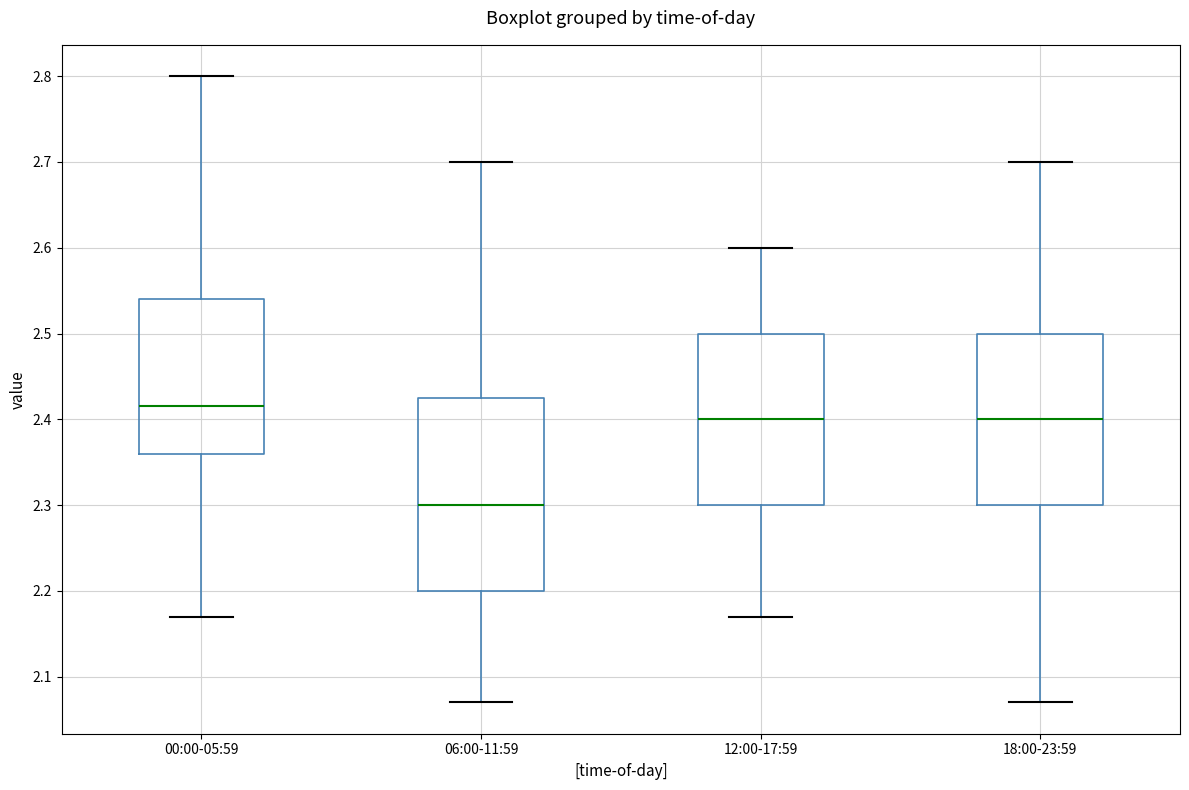

Reading left to right, transcribe this box plot: for each box, give where its median line is, the range the box spans, and where its two whiskers end, as read against the y-axis. The values are not printed on the chart, so give them approximately, as read against the axis.

00:00-05:59: median 2.42, box 2.36 to 2.54, whiskers 2.17 to 2.80
06:00-11:59: median 2.30, box 2.20 to 2.43, whiskers 2.07 to 2.70
12:00-17:59: median 2.40, box 2.30 to 2.50, whiskers 2.17 to 2.60
18:00-23:59: median 2.40, box 2.30 to 2.50, whiskers 2.07 to 2.70